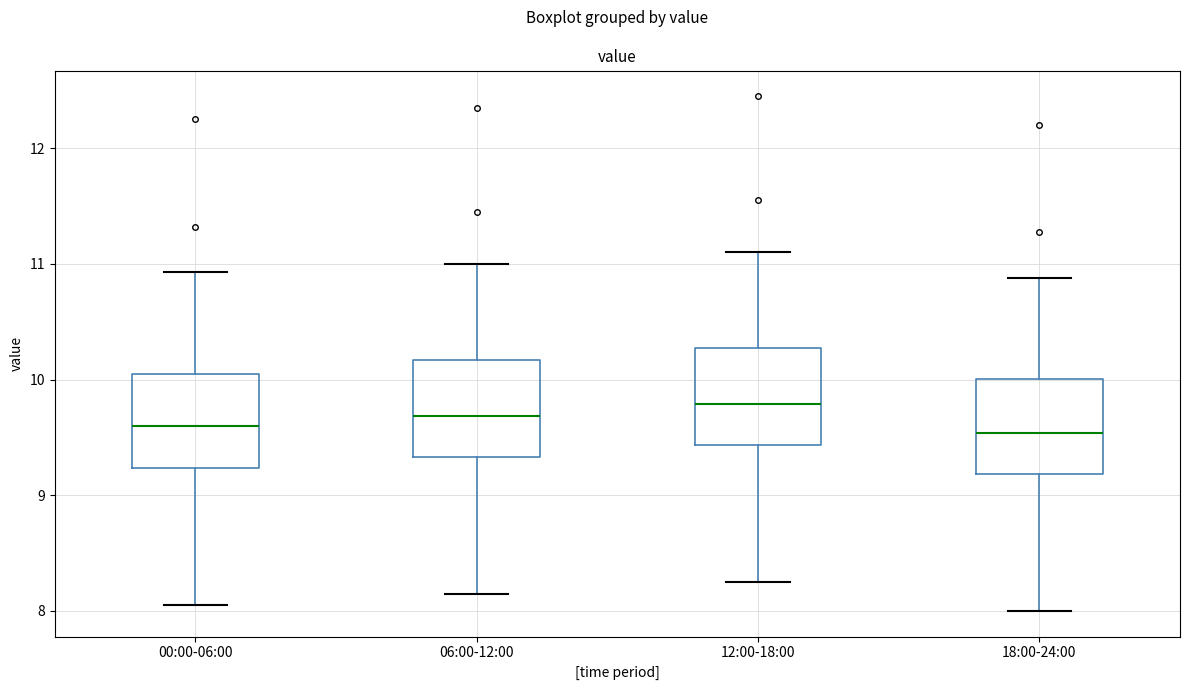

Reading left to right, transcribe this box plot: for each box, give where its median line is, the range the box spans, and where its two whiskers end, as read against the y-axis. The values are not printed on the chart, so give them approximately, as read against the axis.

00:00-06:00: median 9.6, box 9.2 to 10.0, whiskers 8.1 to 10.9
06:00-12:00: median 9.7, box 9.3 to 10.2, whiskers 8.2 to 11.0
12:00-18:00: median 9.8, box 9.4 to 10.3, whiskers 8.3 to 11.1
18:00-24:00: median 9.5, box 9.2 to 10.0, whiskers 8.0 to 10.9